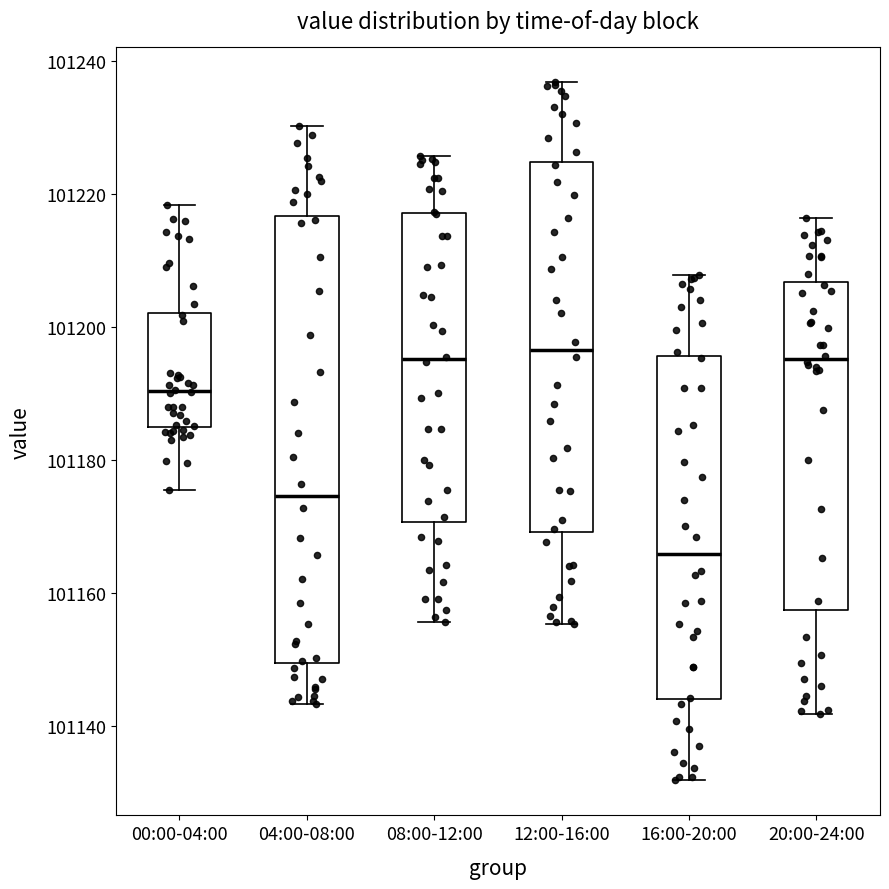

Which box has the lowest median line?

16:00-20:00